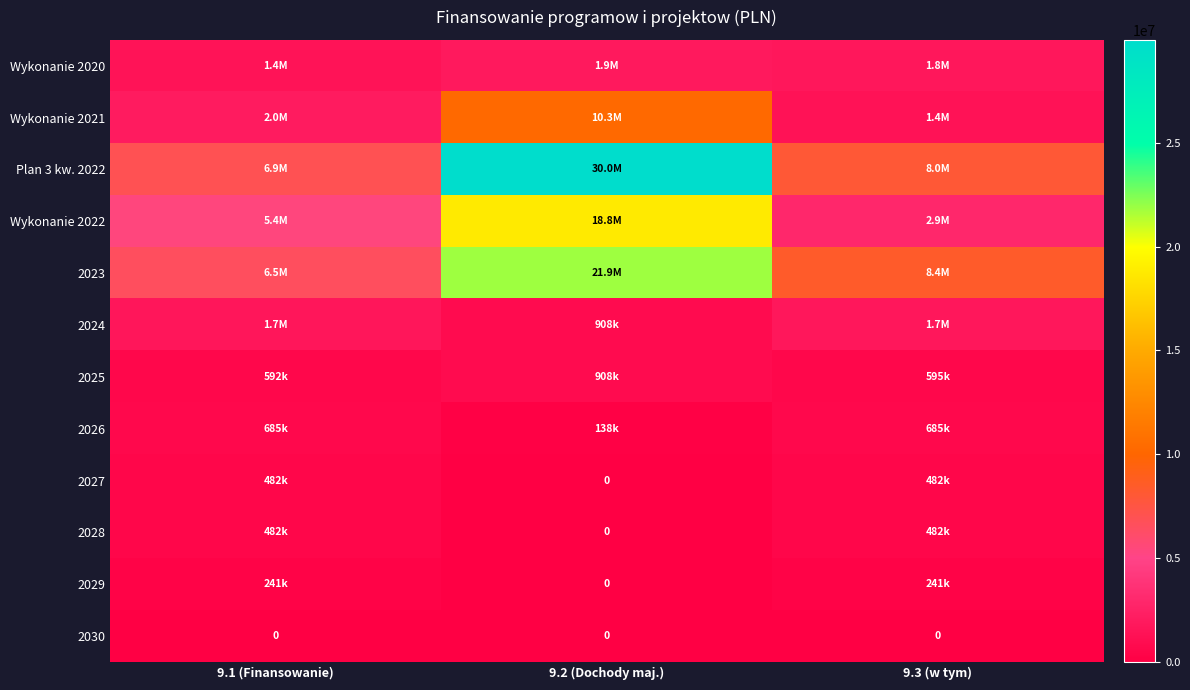

At how many categories does at least one series exceed 15451804?

1